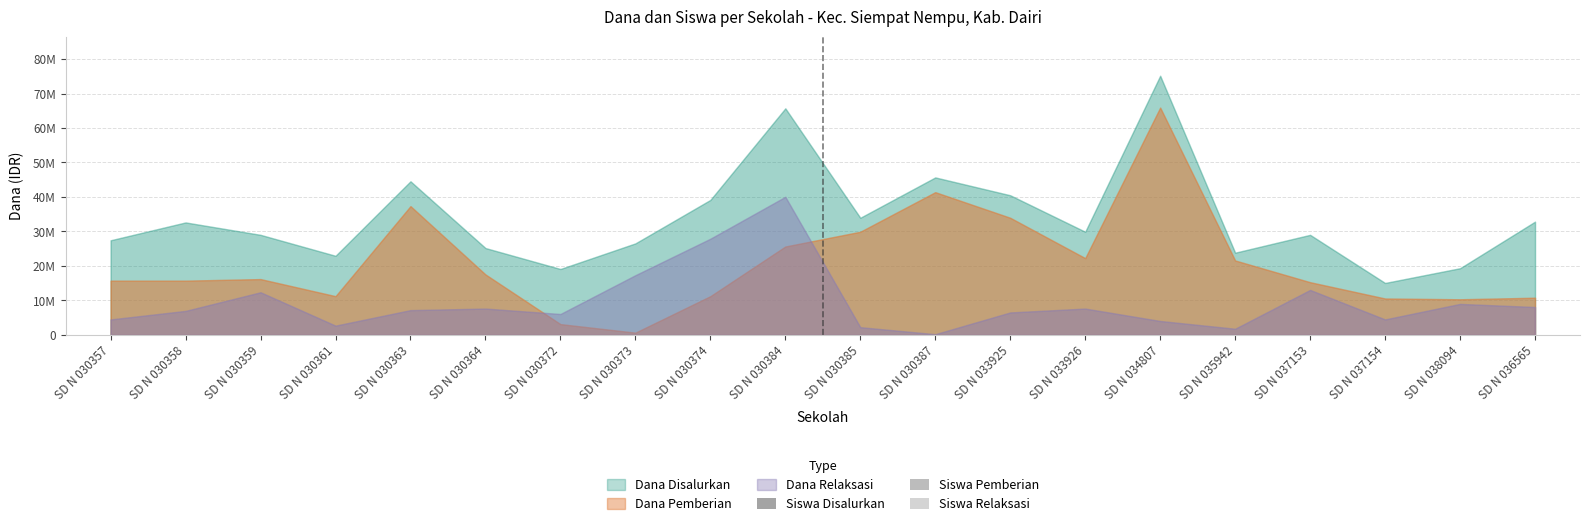

Are the bars grouped side by side (vs. stacked)?

Yes